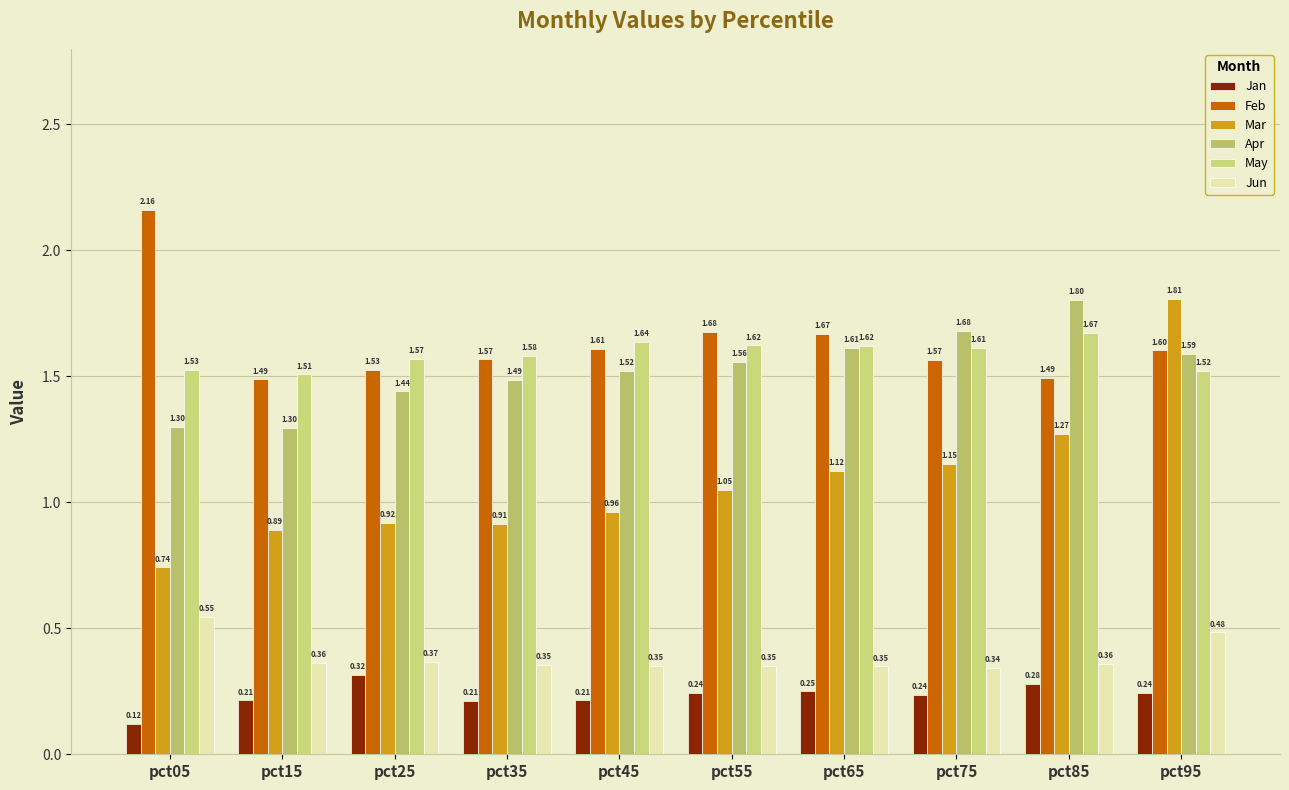

What is the average value of the Feb series?

1.6